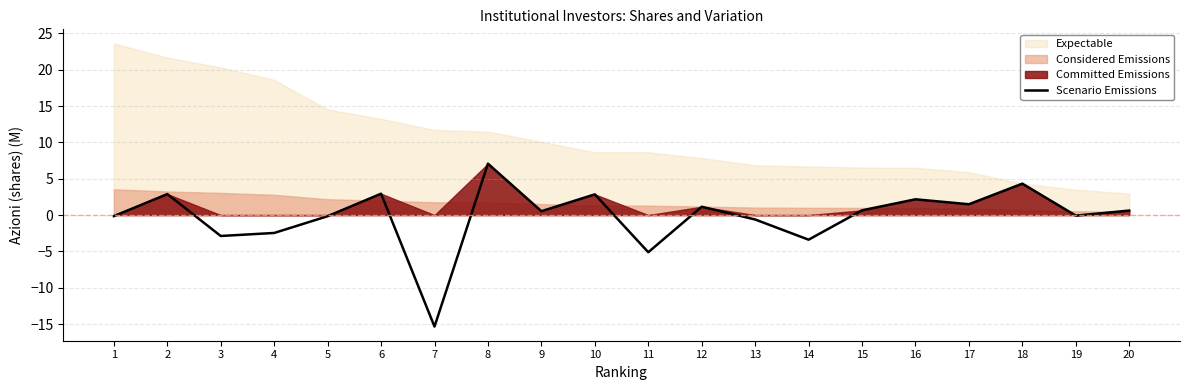

The value at 19 is -0.1. True or false?

False